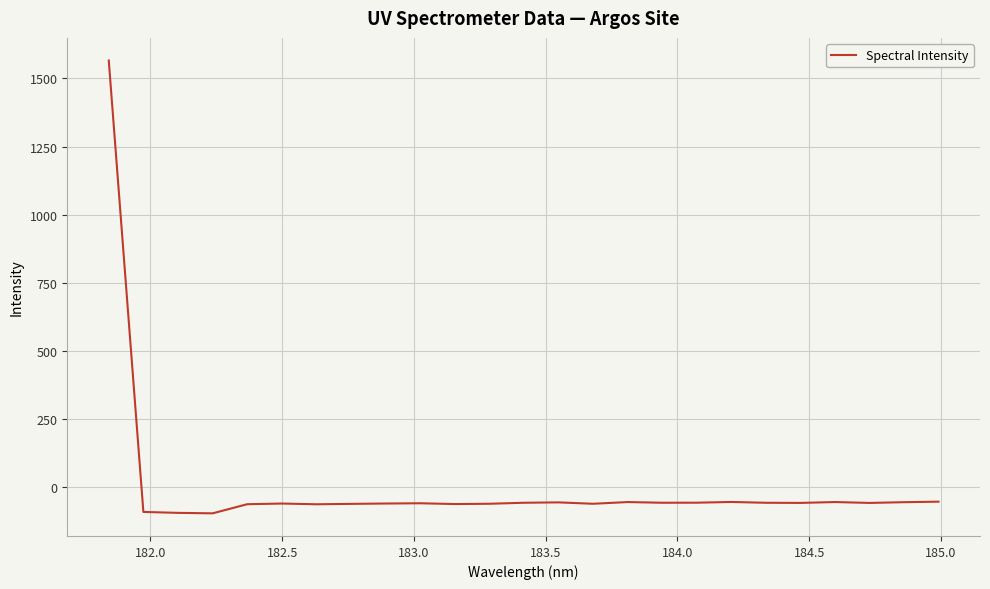

How many positive values are there?

1